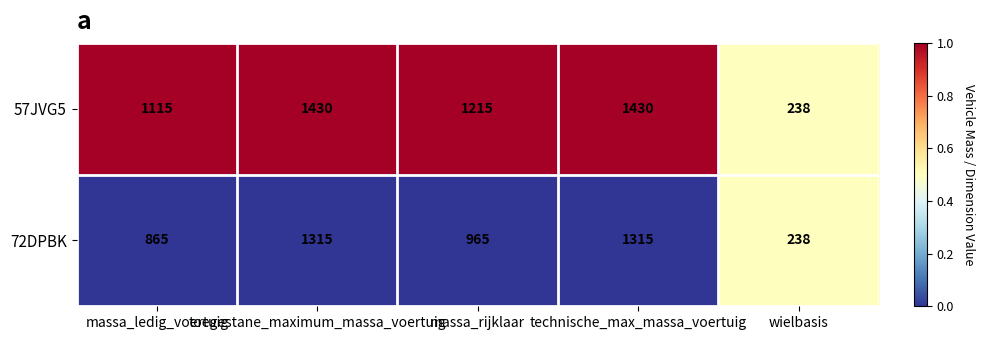

The value of 57JVG5 at massa_ledig_voertuig is 1465. True or false?

False